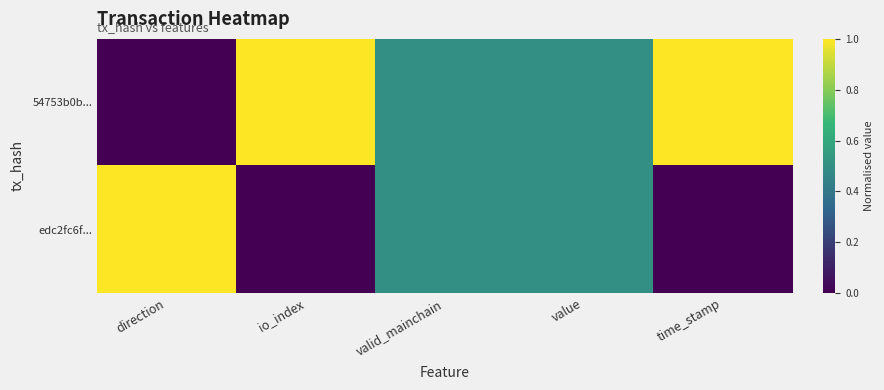

At time_stamp, list the series in order from smallest to largest.

edc2fc6f..., 54753b0b...